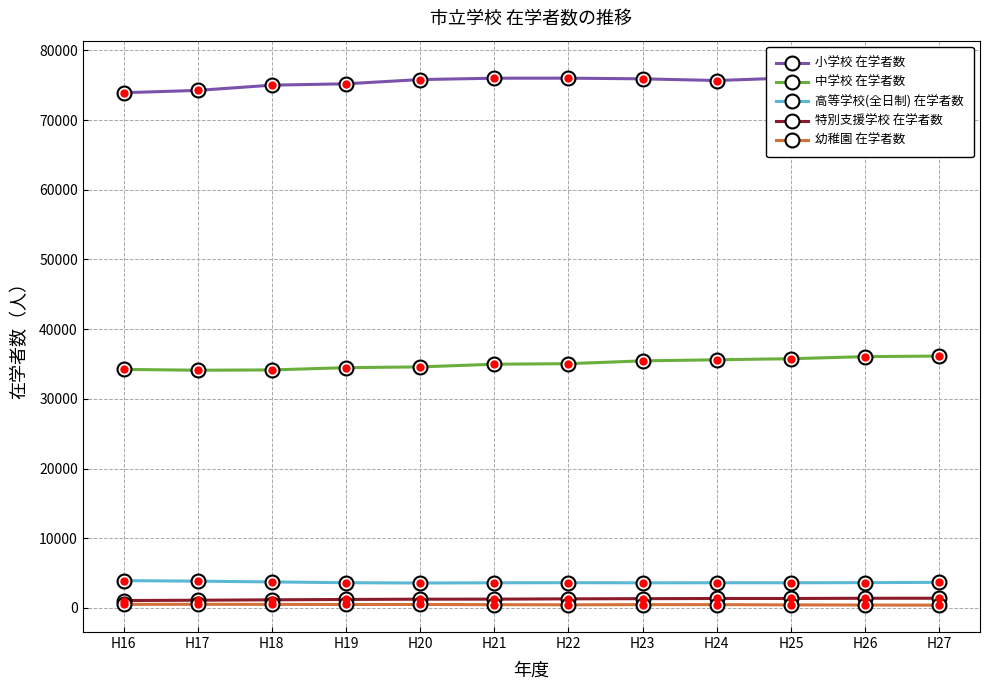

Which series has the largest total across all categories?

小学校 在学者数